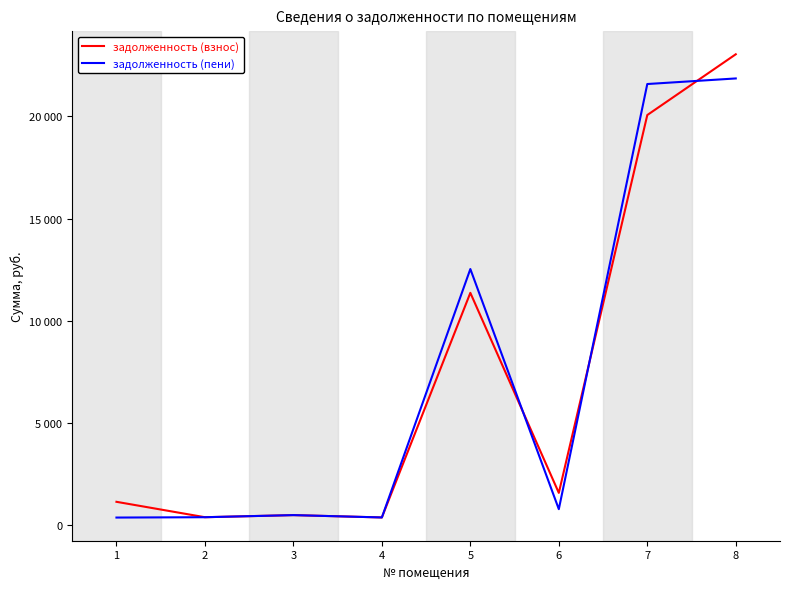

Reading right to left, list all the values displayed in this chart.

задолженность (взнос): 23033.3	20062.7	1591.0	11370.9	389.9	504.4	401.7	1154.8
задолженность (пени): 21851.8	21578.8	795.5	12534.5	389.9	504.4	401.7	384.9